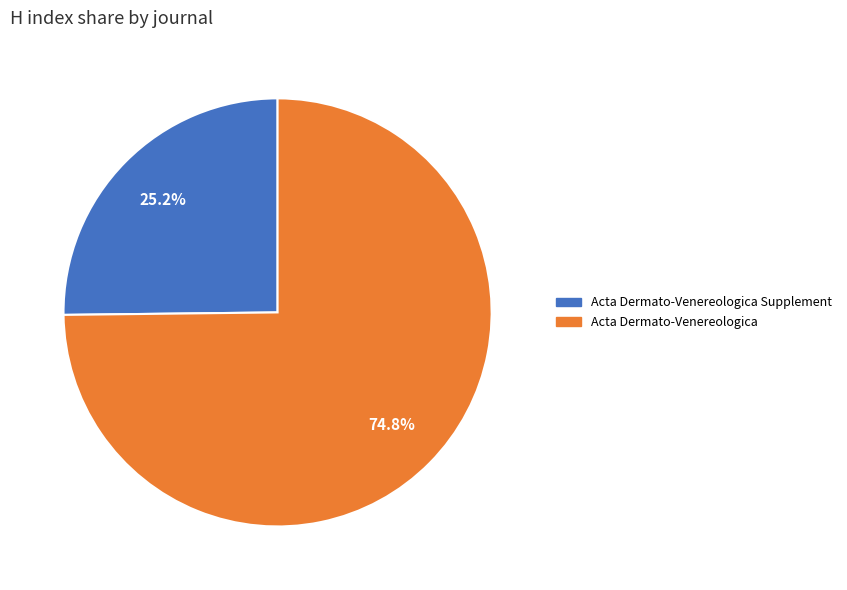

Is there a majority slice in this chart?

Yes